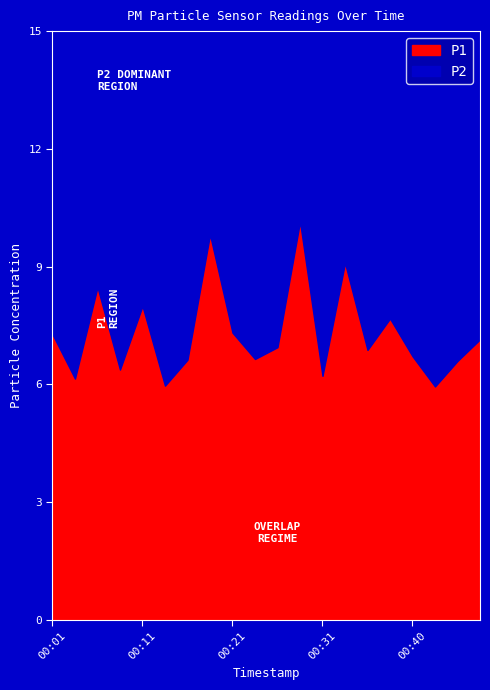

True or false: P2 and P1 cross at least once.

False